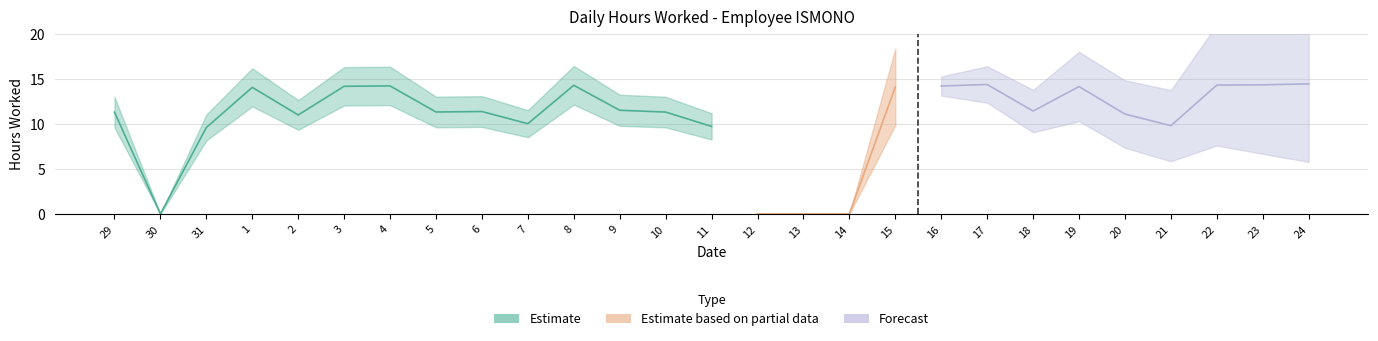

At which label does the data first exceed 11?

29